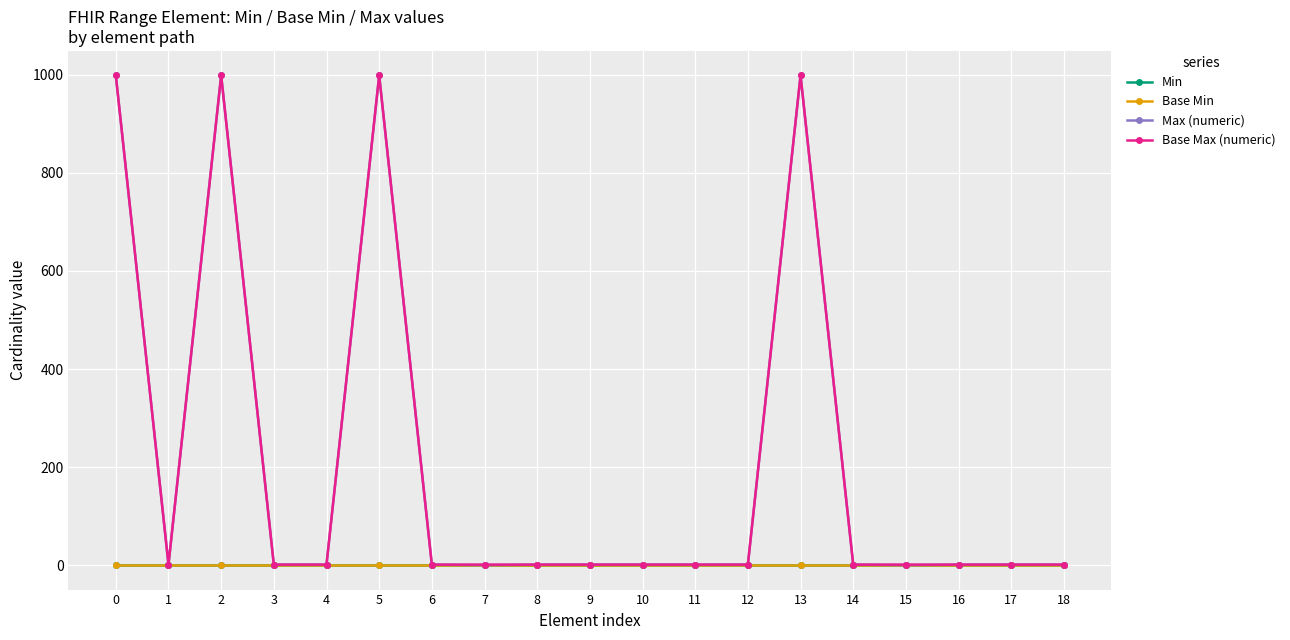

True or false: Base Max (numeric) and Base Min cross at least once.

False